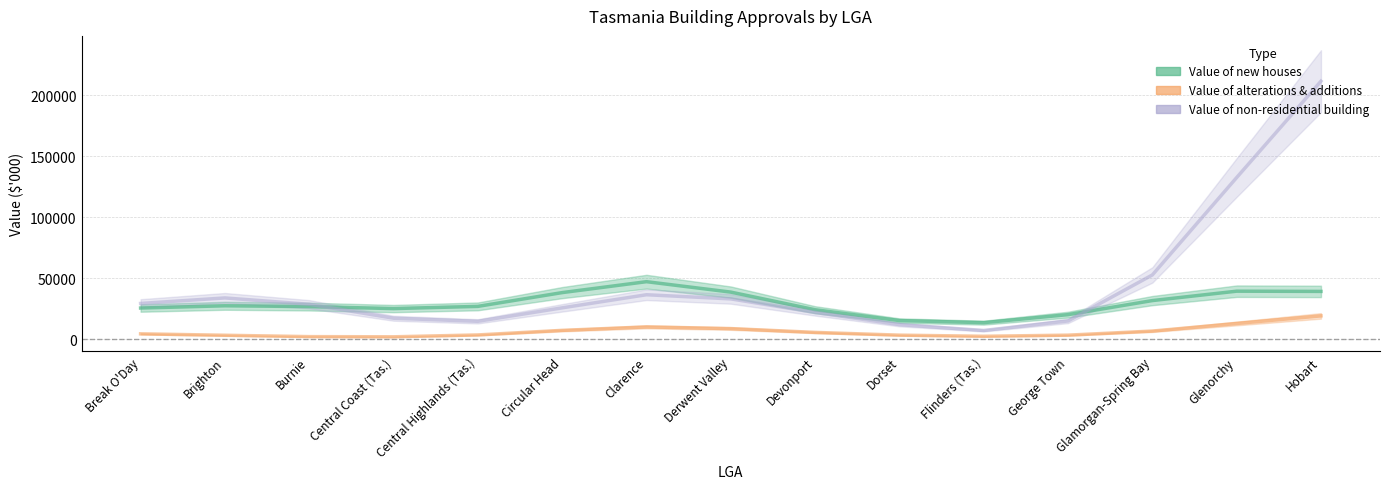

Where is the first local maximum for Value of new houses?

Brighton